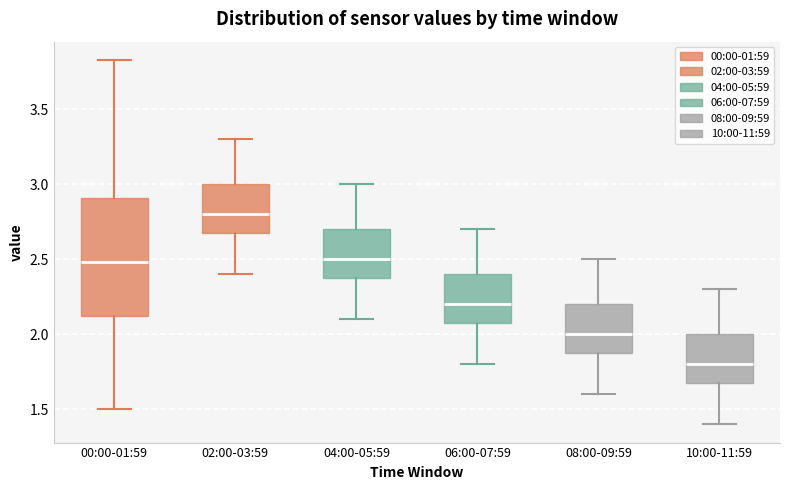

Comparing the boxes themselves (not the whiskers), which one is the tallest?

00:00-01:59